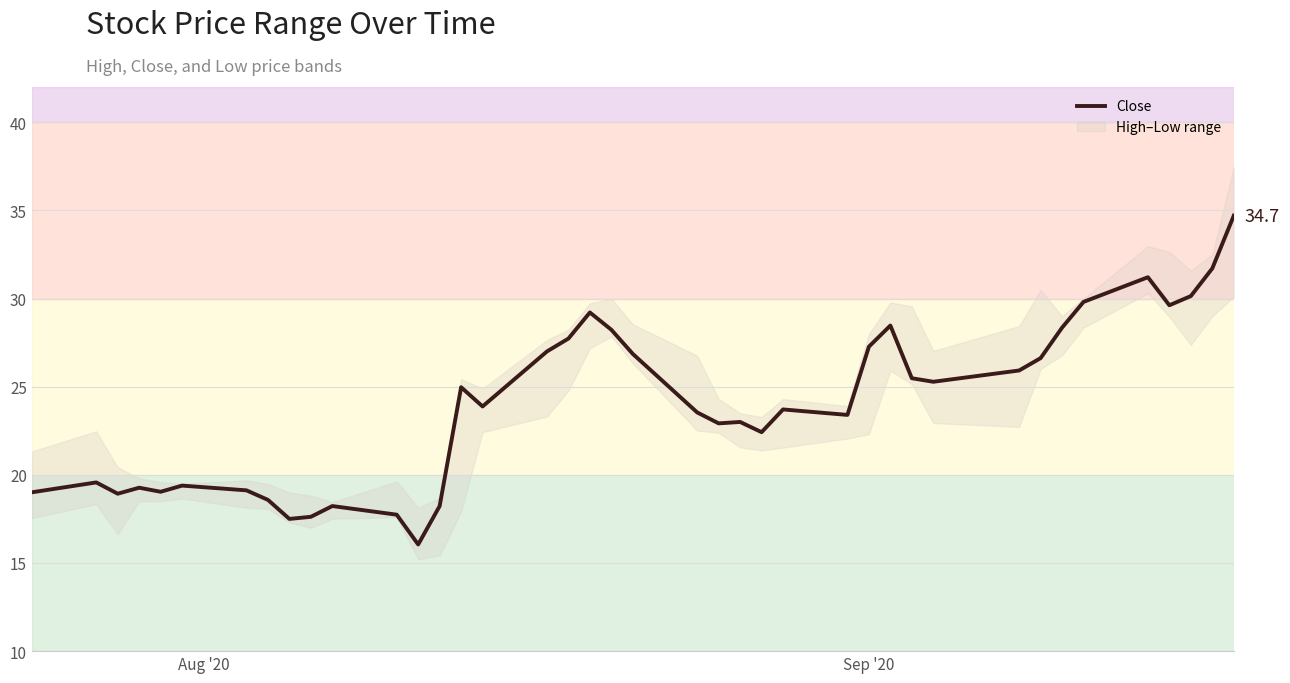

What is the sum of all values?

959.7